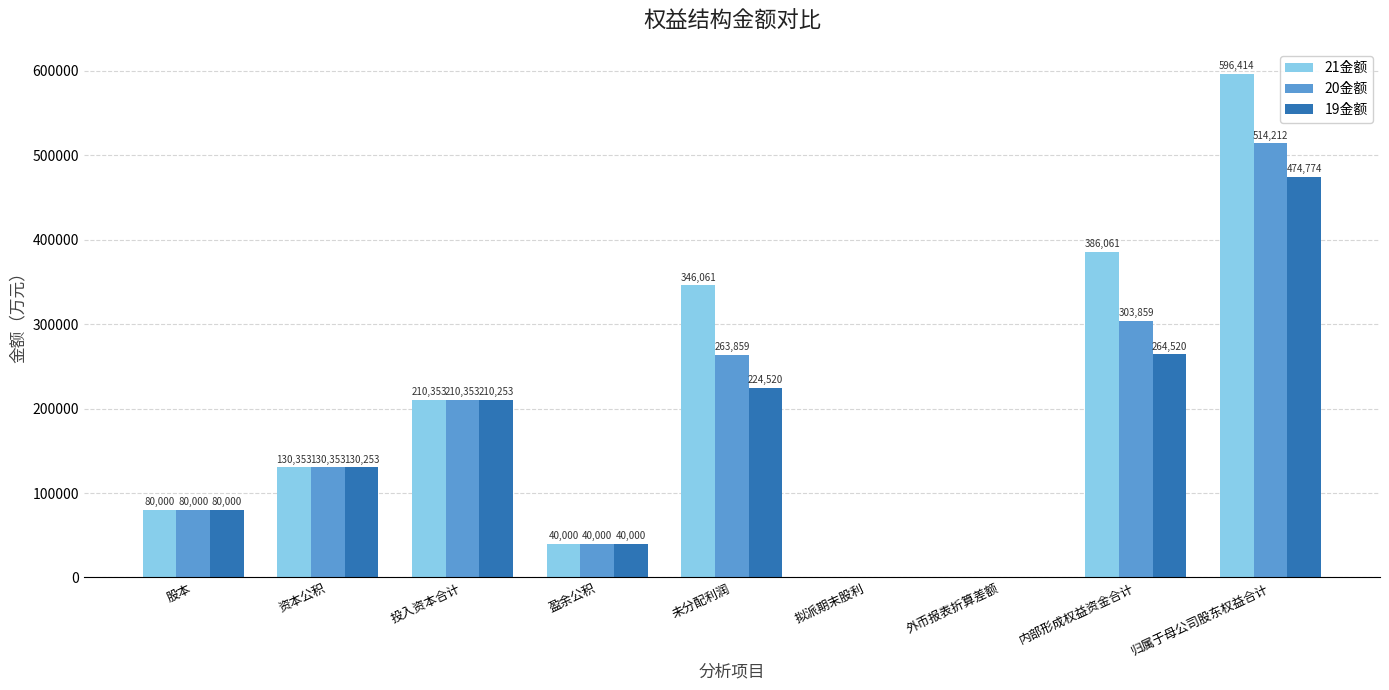

Is it true that 20金额 equals 263858.9 at 未分配利润?

True